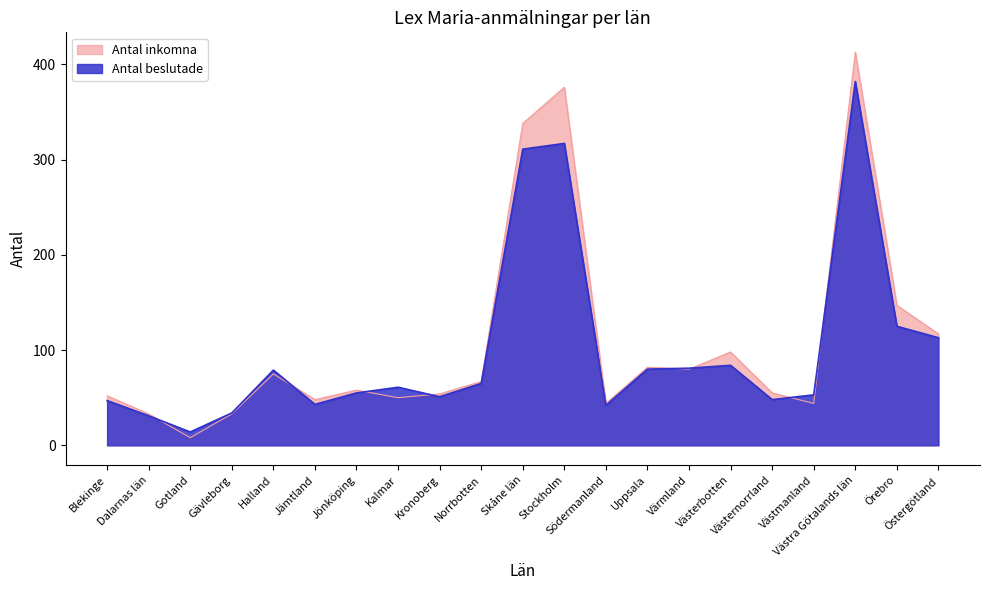

What is the value of the Antal beslutade point at the 14th from the left?

80